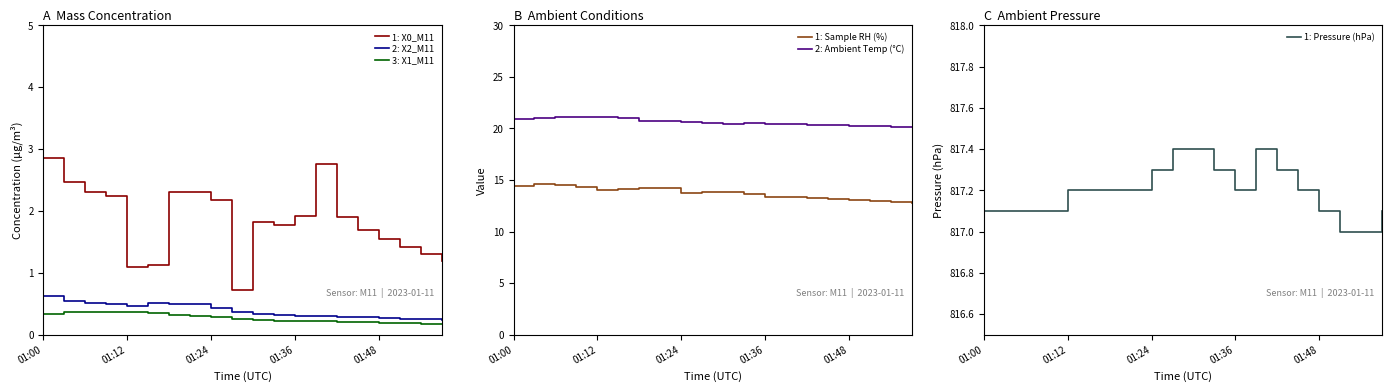

Which series has the largest total across all categories?

1: Pressure (hPa)